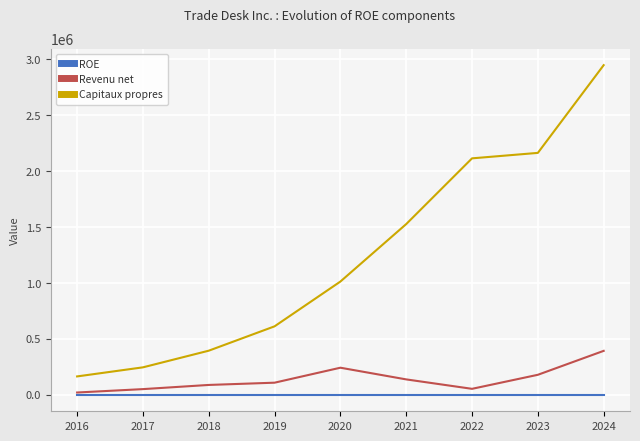

Which category has the highest value in the Capitaux propres series?

2024